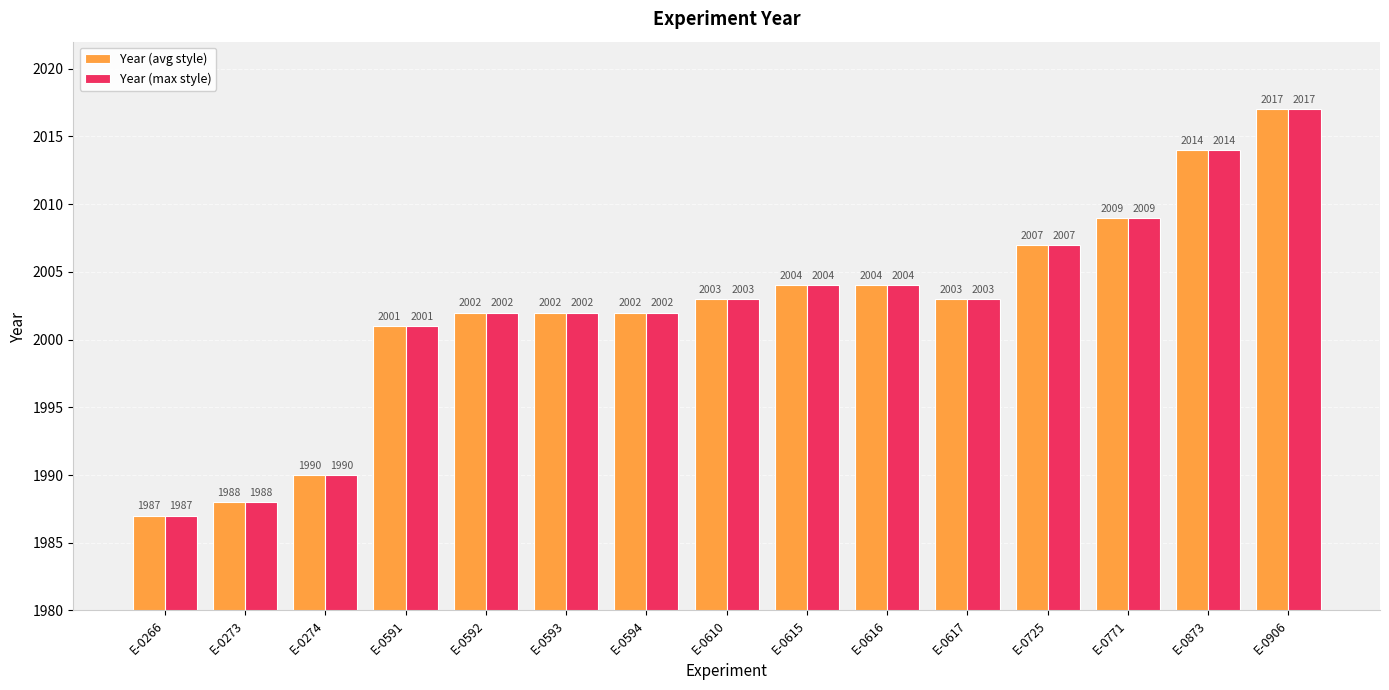

How many groups of bars are there?

15